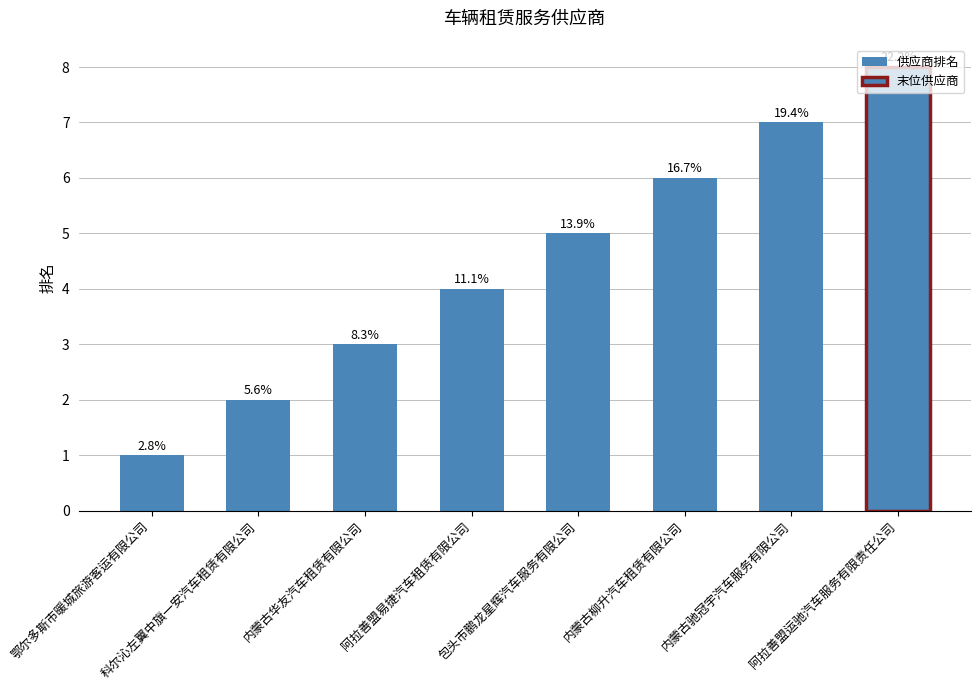

Are the bars horizontal?

No